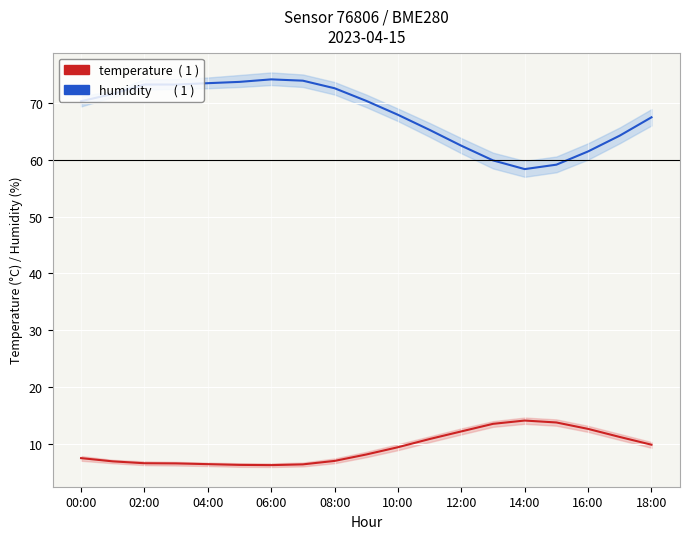

Rank the series by their maximum value, from highest to lowest.

humidity, temperature